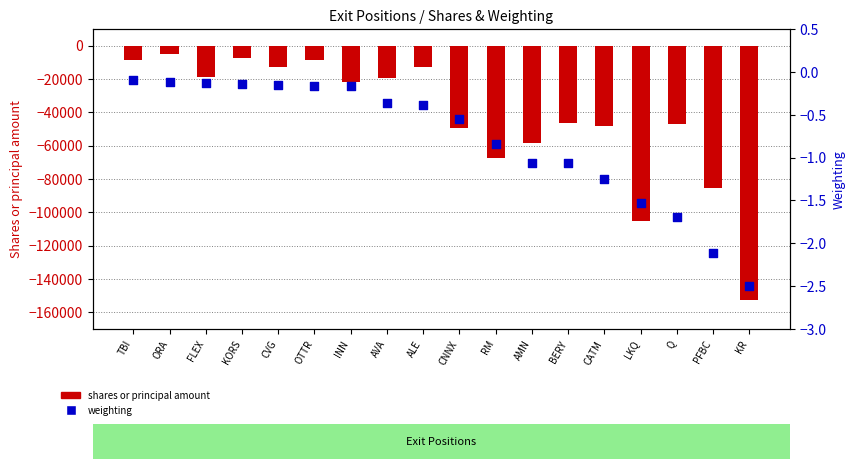

At how many categories does at least one series exceed -137731?

18